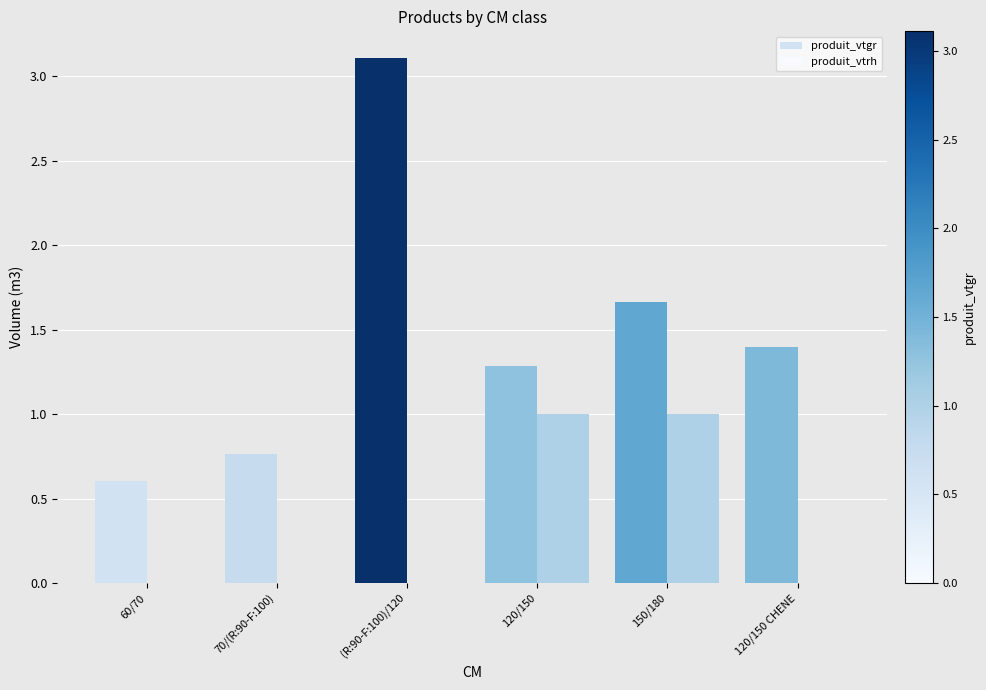

Is it true that produit_vtrh equals -0.4 at (R:90-F:100)/120?

False